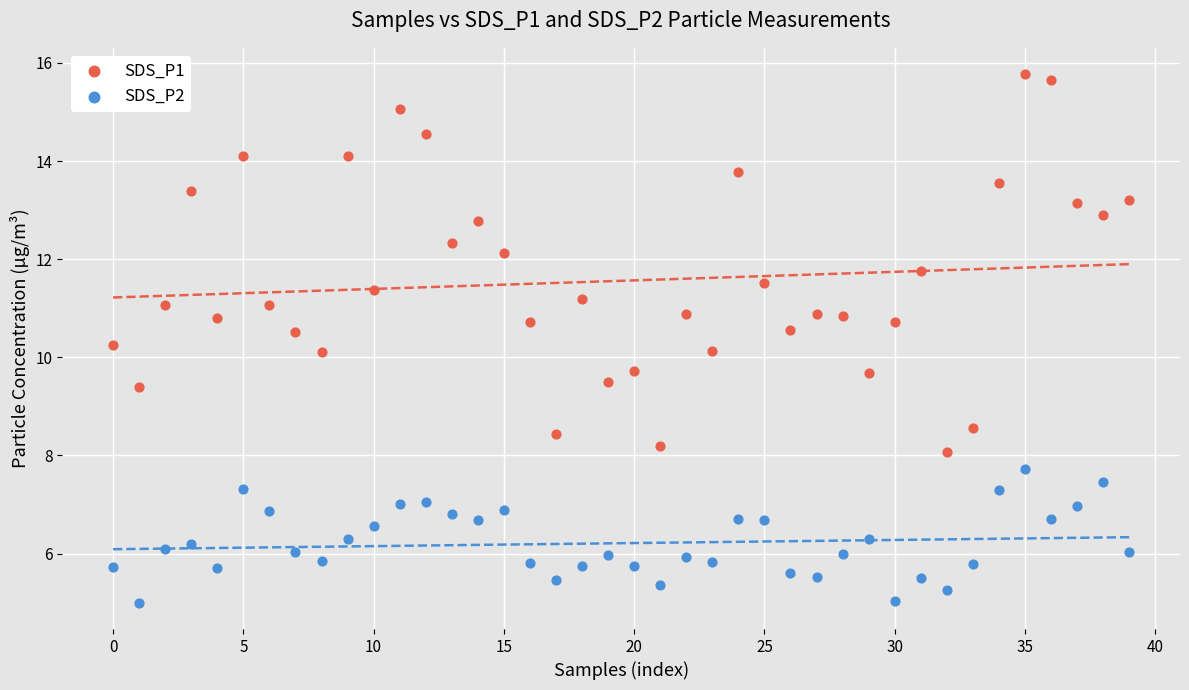

Which series has the largest Y range (max minus min)?

SDS_P1